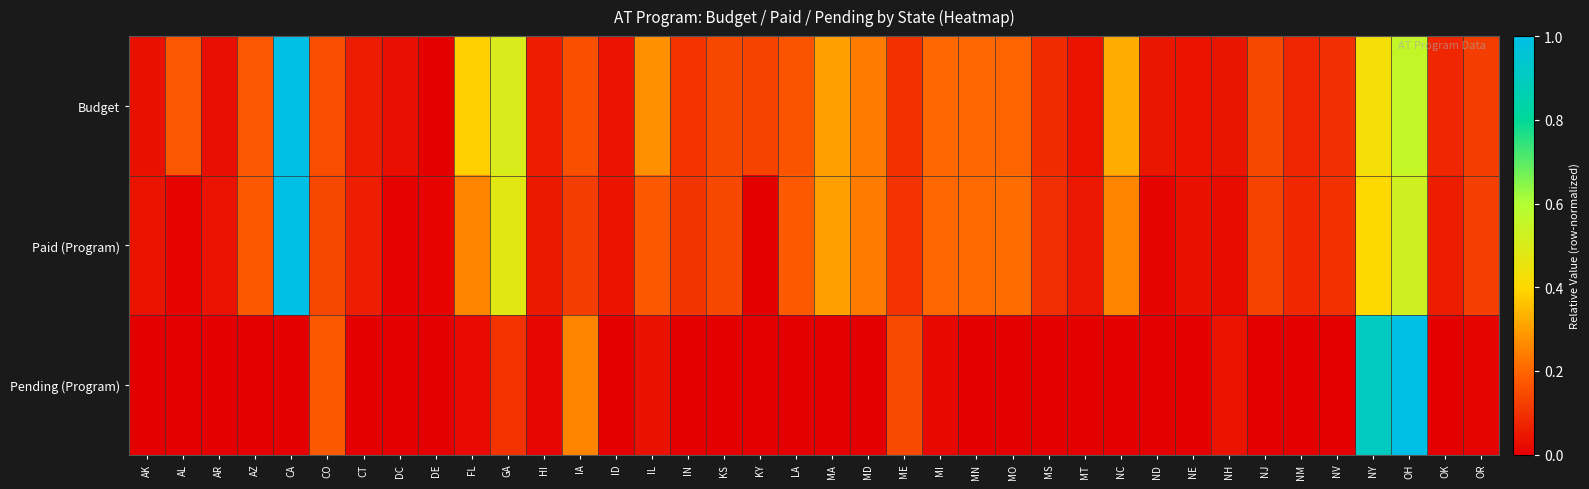

Reading left to right, what are all the values shown in this chart?

Budget: AK=0.0	AL=0.2	AR=0.0	AZ=0.2	CA=1.0	CO=0.2	CT=0.1	DC=0.0	DE=0.0	FL=0.4	GA=0.5	HI=0.1	IA=0.2	ID=0.0	IL=0.3	IN=0.1	KS=0.1	KY=0.1	LA=0.2	MA=0.3	MD=0.2	ME=0.1	MI=0.2	MN=0.2	MO=0.2	MS=0.1	MT=0.0	NC=0.3	ND=0.0	NE=0.0	NH=0.0	NJ=0.1	NM=0.1	NV=0.1	NY=0.4	OH=0.6	OK=0.1	OR=0.1
Paid (Program): AK=0.0	AL=0.0	AR=0.0	AZ=0.2	CA=1.0	CO=0.1	CT=0.1	DC=0.0	DE=0.0	FL=0.3	GA=0.5	HI=0.1	IA=0.1	ID=0.0	IL=0.2	IN=0.1	KS=0.1	KY=0.0	LA=0.2	MA=0.3	MD=0.2	ME=0.1	MI=0.2	MN=0.2	MO=0.2	MS=0.1	MT=0.0	NC=0.3	ND=0.0	NE=0.0	NH=0.0	NJ=0.1	NM=0.1	NV=0.1	NY=0.4	OH=0.5	OK=0.1	OR=0.1
Pending (Program): AK=0.0	AL=0.0	AR=0.0	AZ=0.0	CA=0.0	CO=0.2	CT=0.0	DC=0.0	DE=0.0	FL=0.0	GA=0.1	HI=0.0	IA=0.3	ID=0.0	IL=0.0	IN=0.0	KS=0.0	KY=0.0	LA=0.0	MA=0.0	MD=0.0	ME=0.1	MI=0.0	MN=0.0	MO=0.0	MS=0.0	MT=0.0	NC=0.0	ND=0.0	NE=0.0	NH=0.0	NJ=0.0	NM=0.0	NV=0.0	NY=0.9	OH=1.0	OK=0.0	OR=0.0